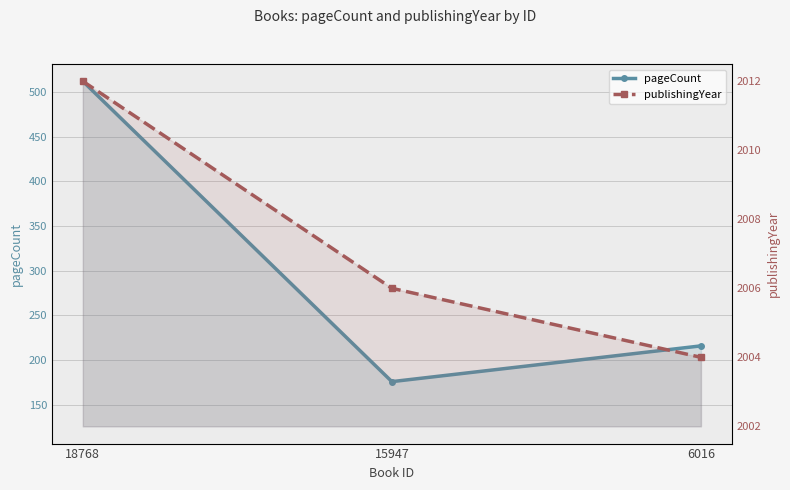

What is the difference between the maximum and minimum values in the publishingYear series?

8